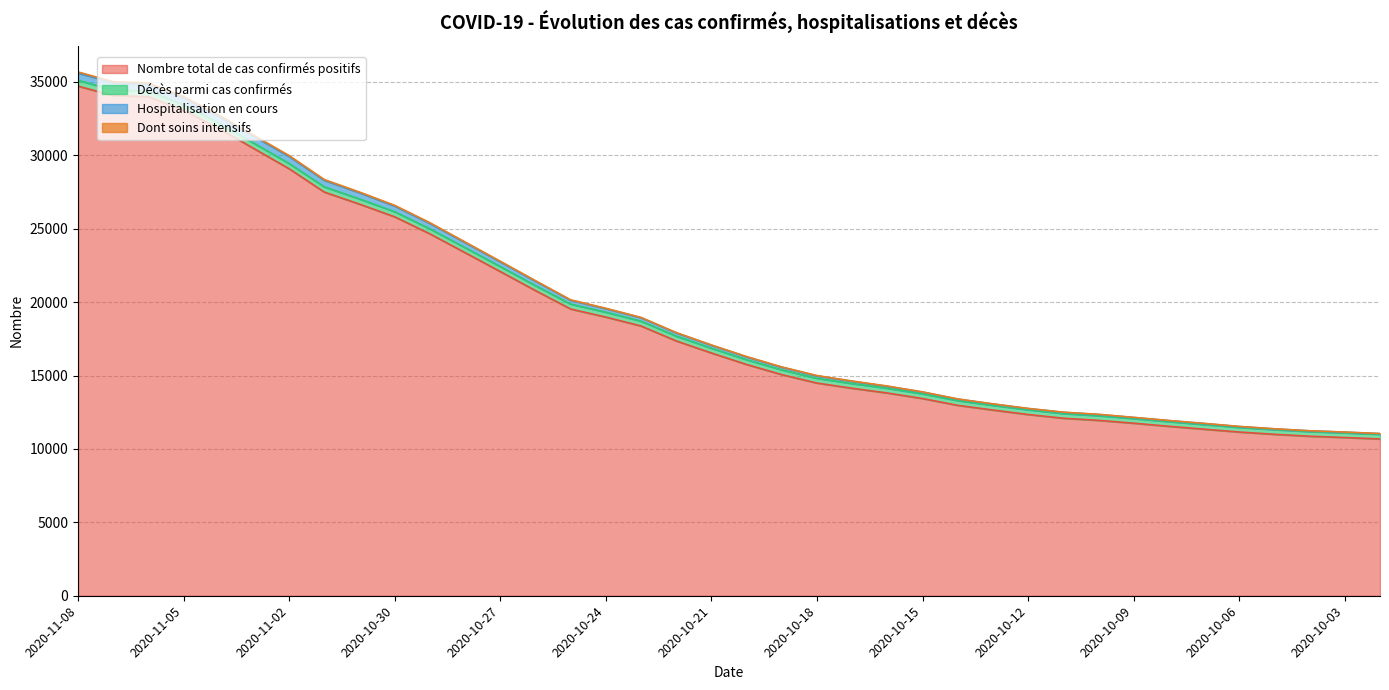

How many data points in Nombre total de cas confirmés positifs are less than 16538?

19